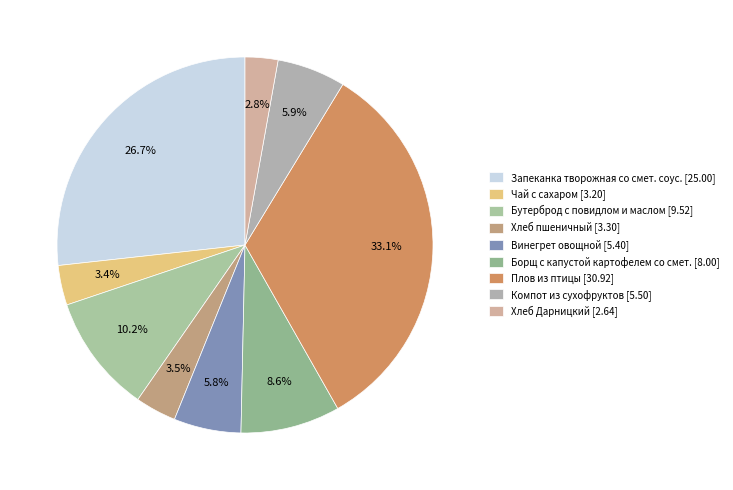

Does any single category account for the majority?

No